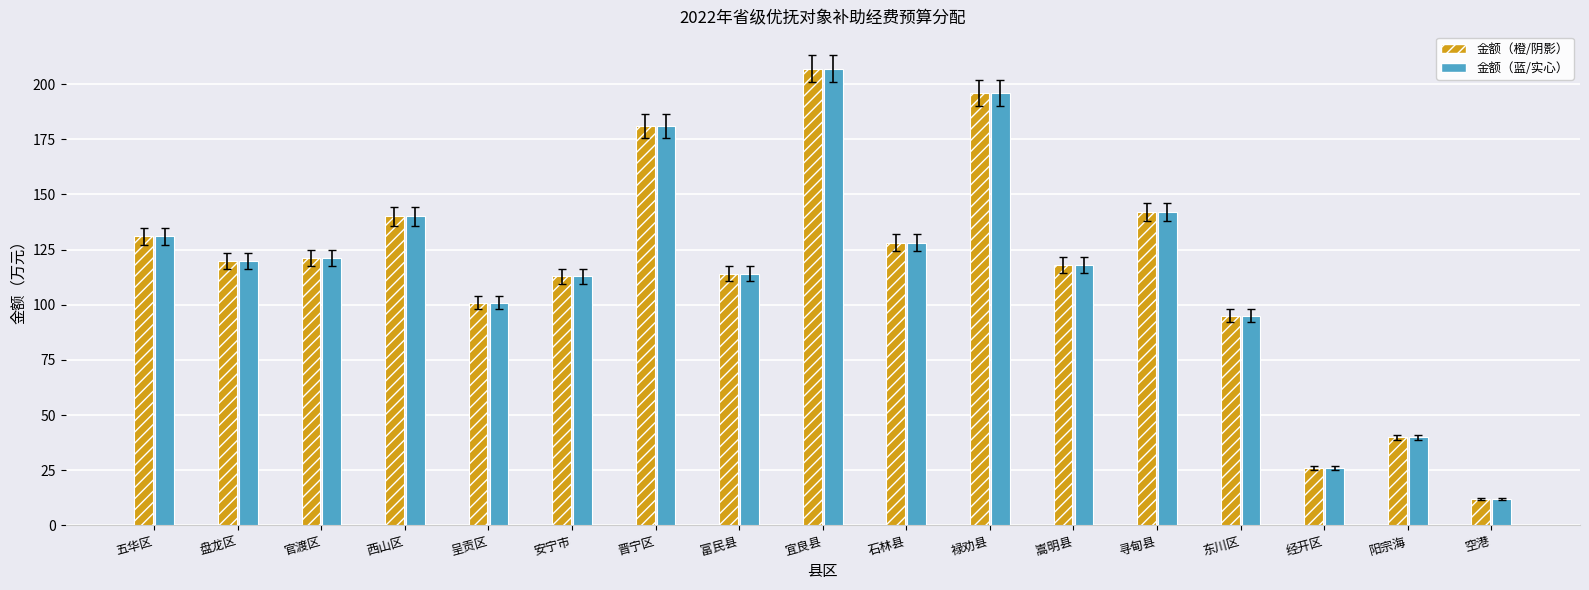

What is the average value of the 金额（蓝/实心） series?

117